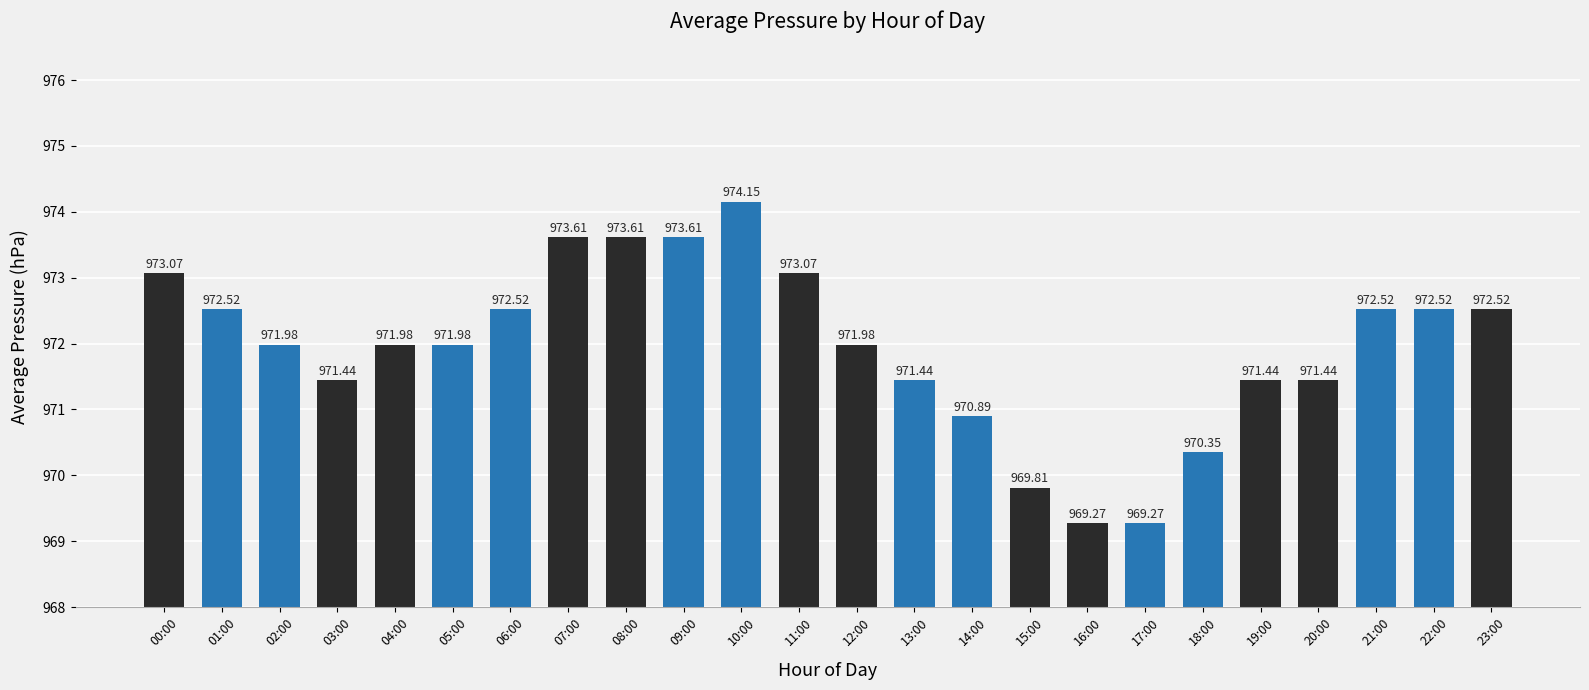

Which has a higher value, 06:00 or 03:00?

06:00